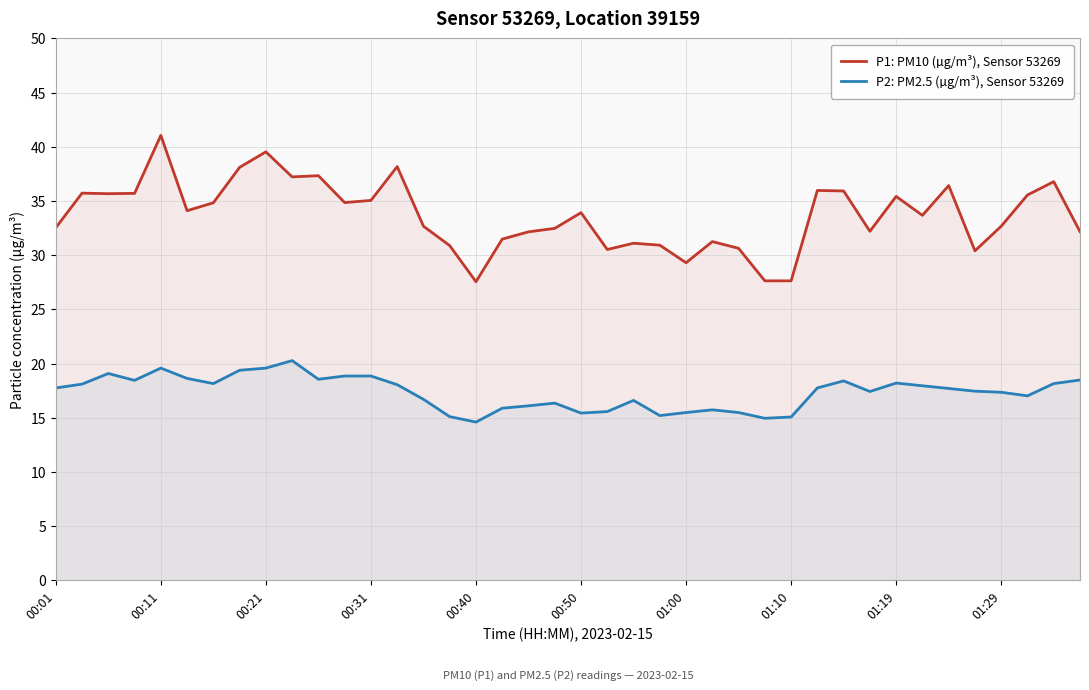

What is the minimum value shown in the chart?

14.6